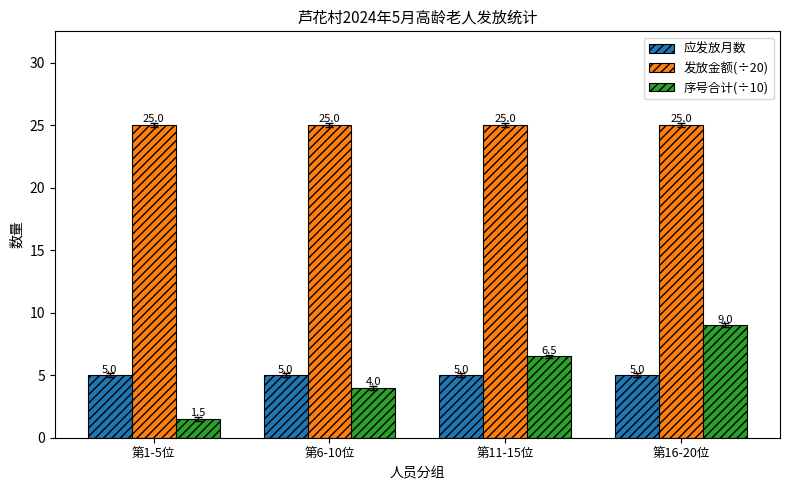

What is the minimum value shown in the chart?

1.5